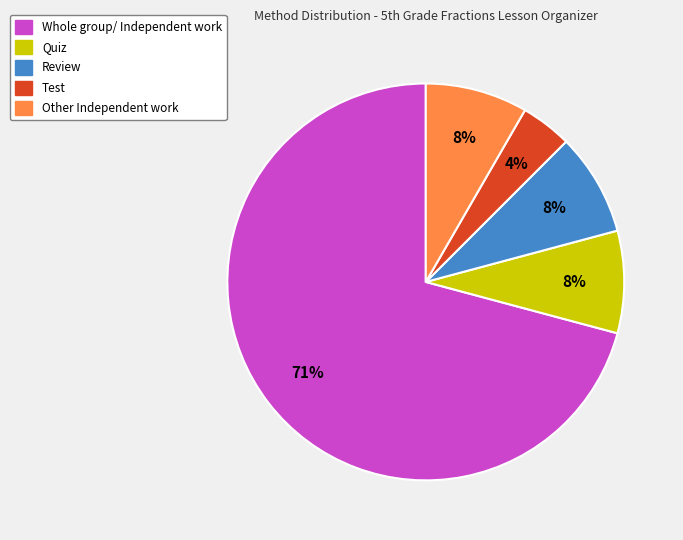

Is there any slice that represents more than half of the pie?

Yes